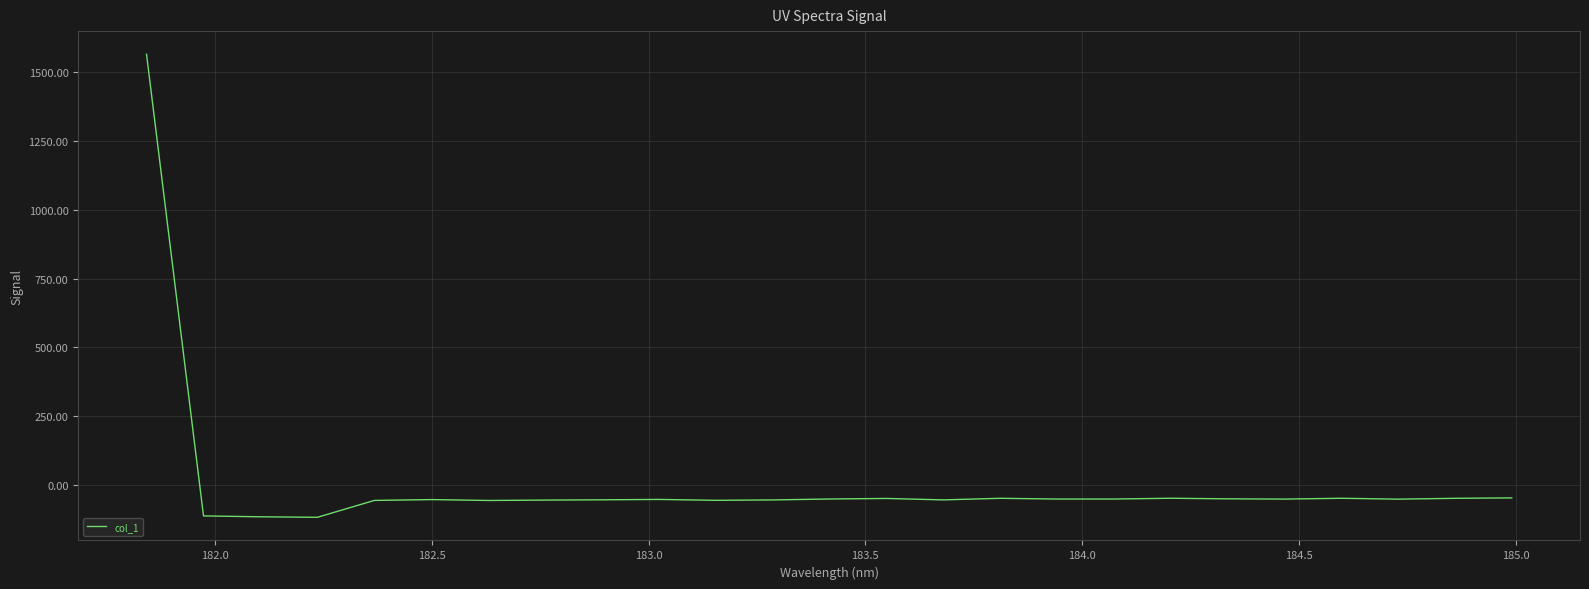

What is the difference between the second highest and minimum values?

70.6